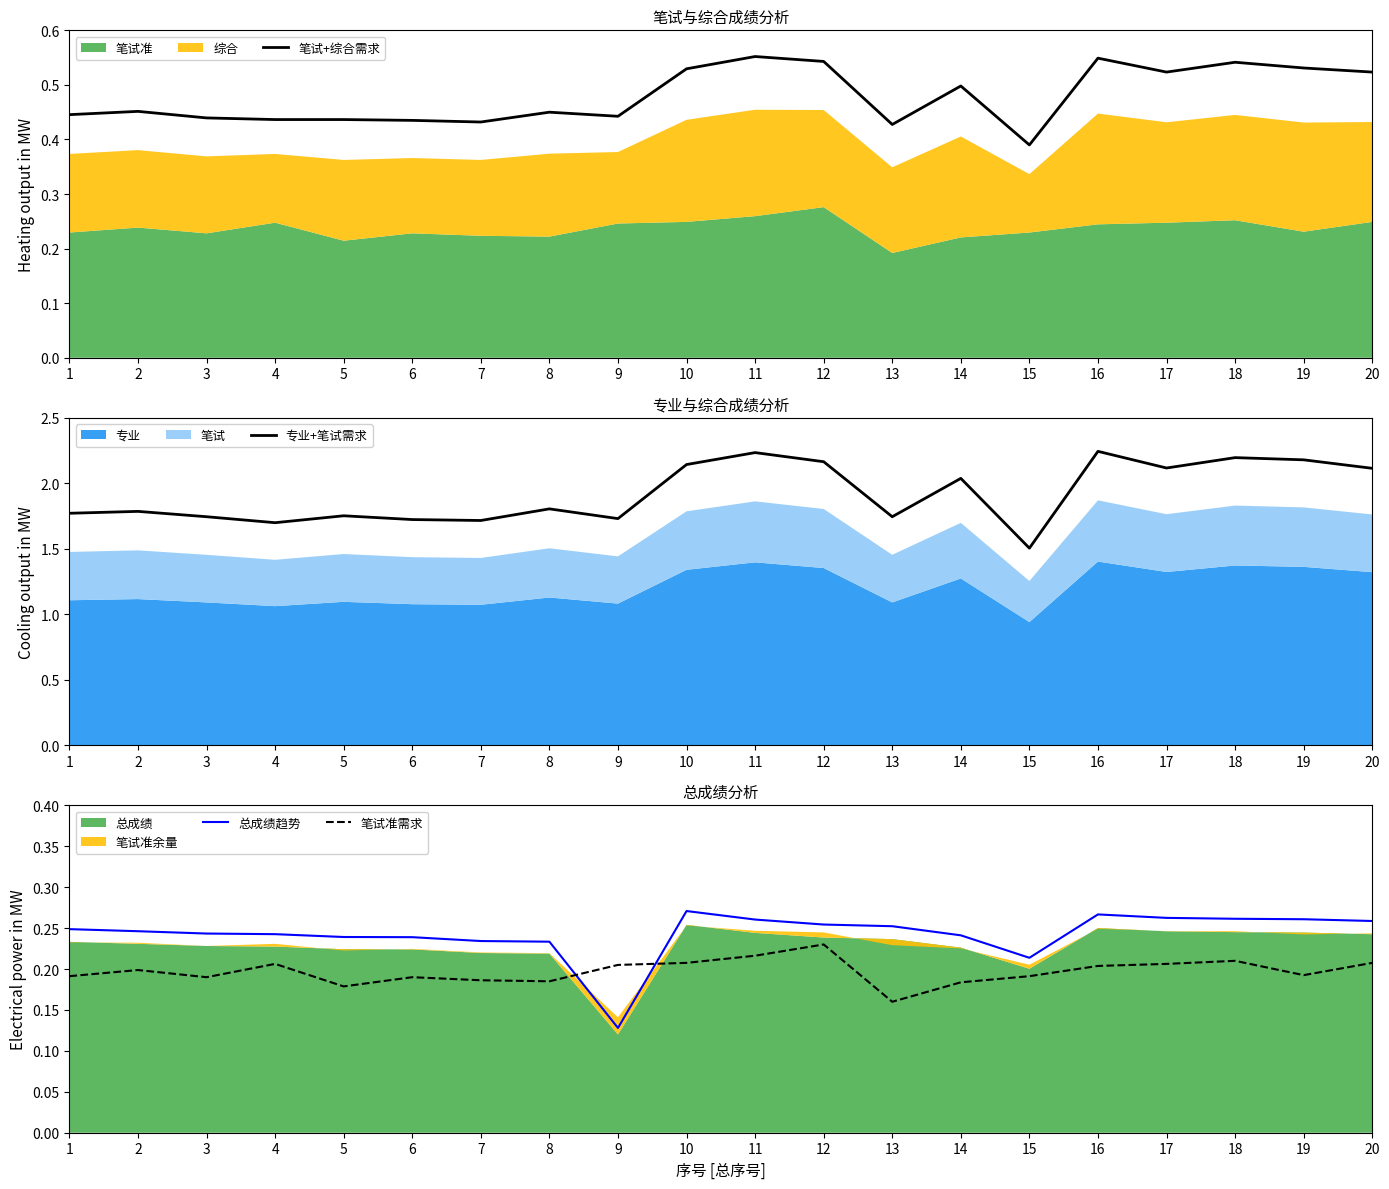

Which label corresponds to the smallest value in the chart?

9